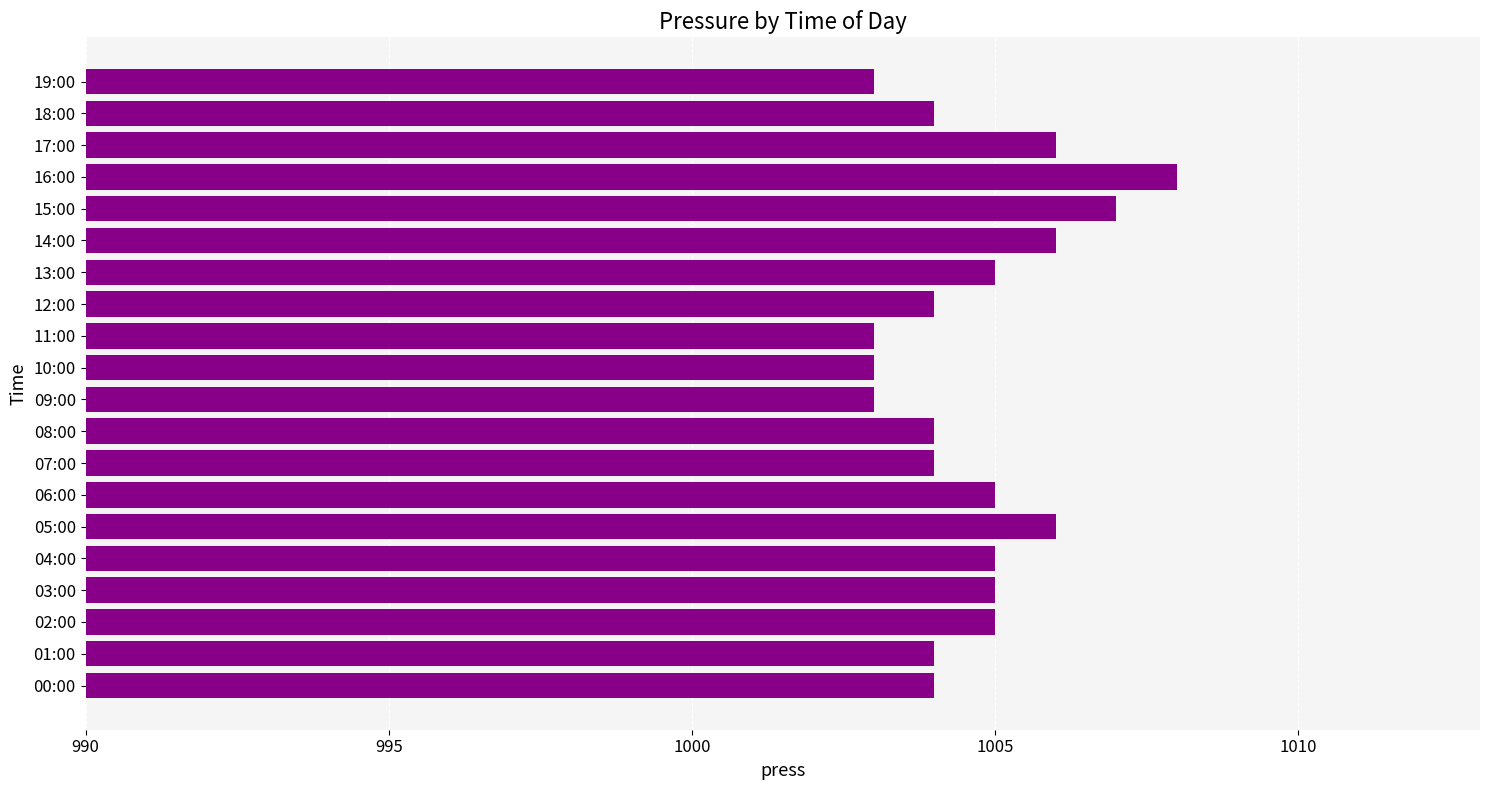

Which has a higher value, 03:00 or 09:00?

03:00